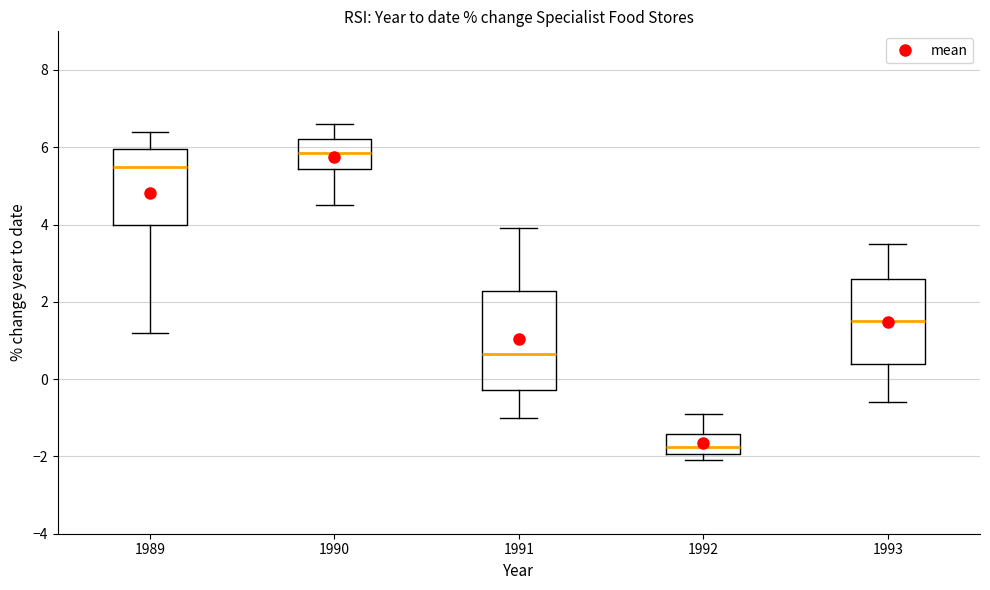

Which box's median line is the lowest?

1992